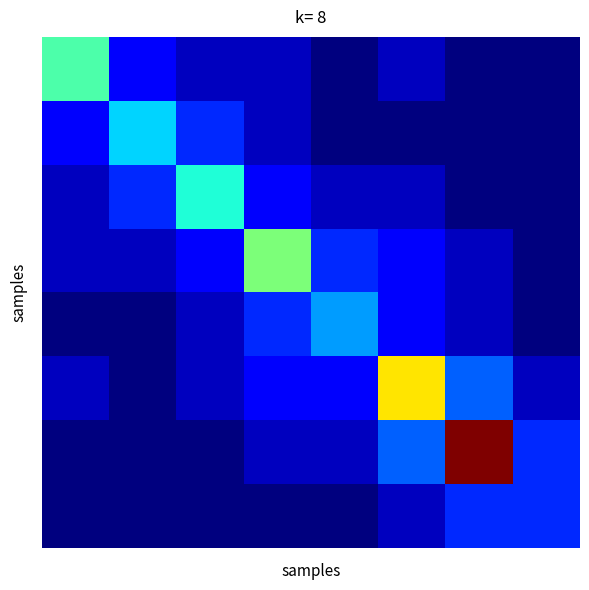

How many distinct data groups are displayed?

8